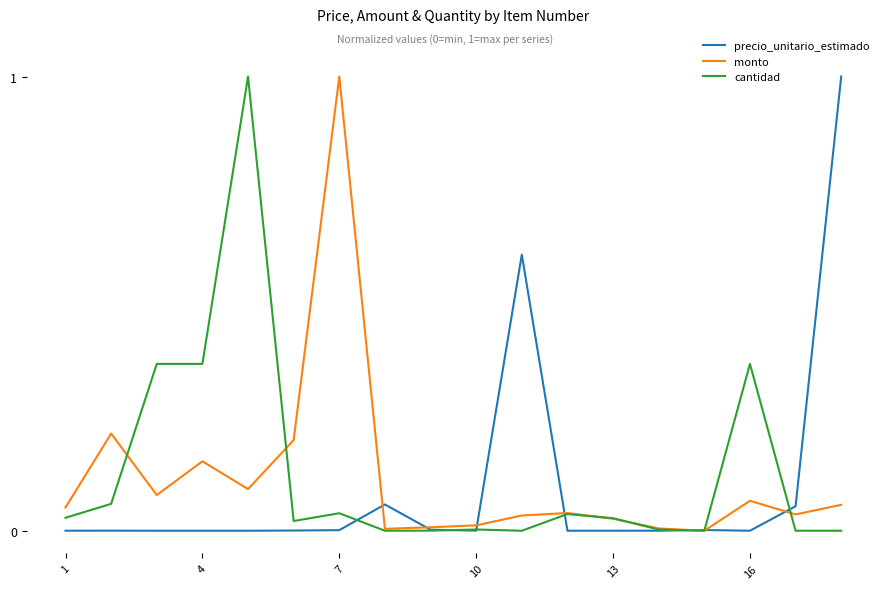

What is the difference between the second highest and minimum values in the precio_unitario_estimado series?

0.6